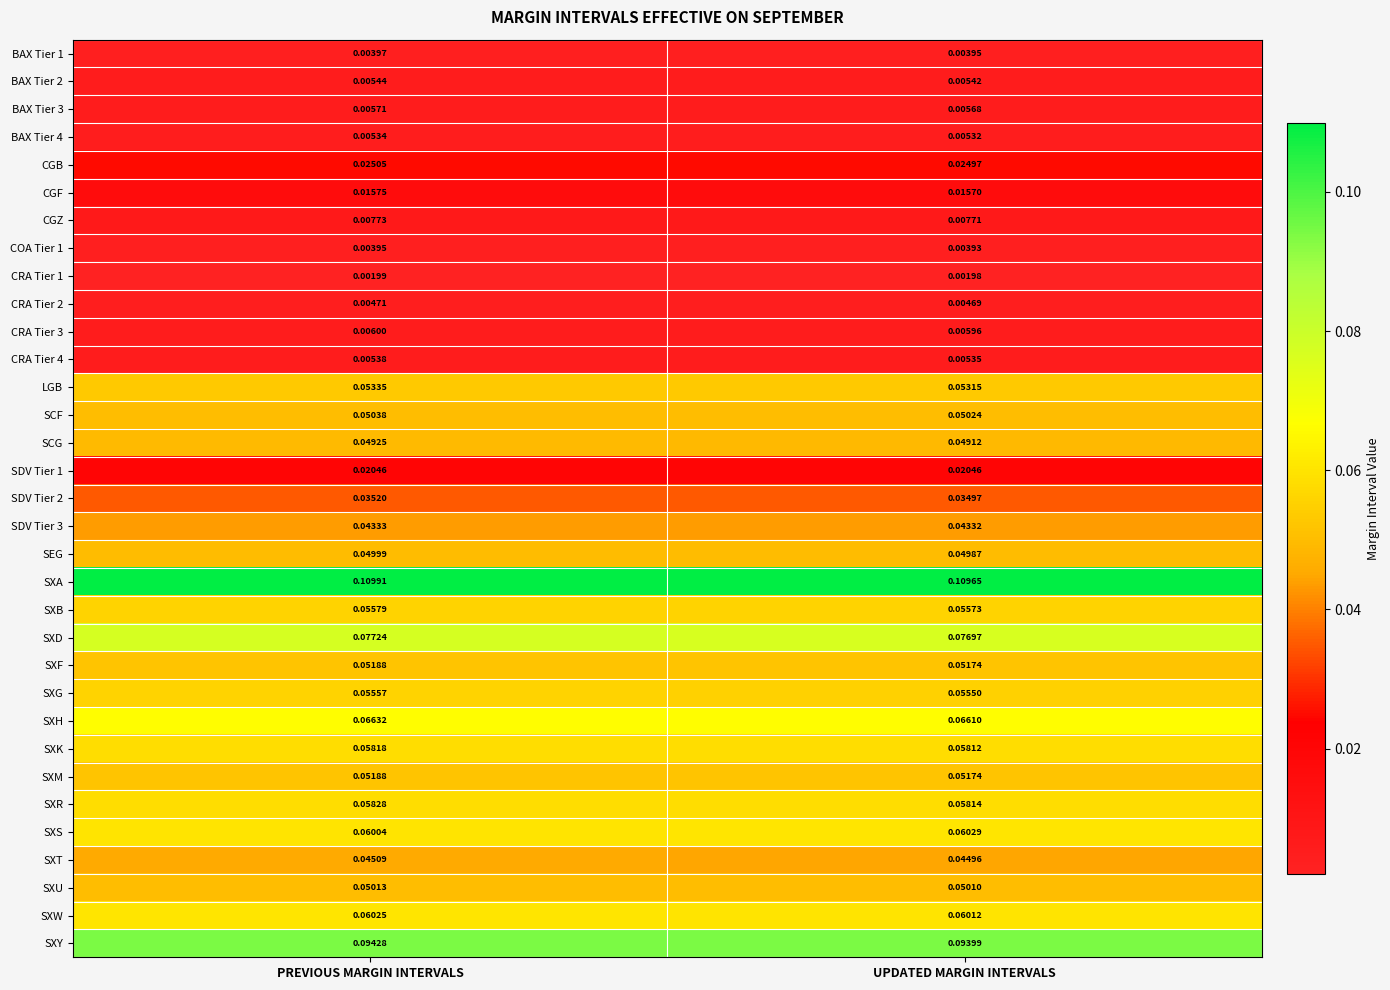

Which series has the largest total across all categories?

SXA